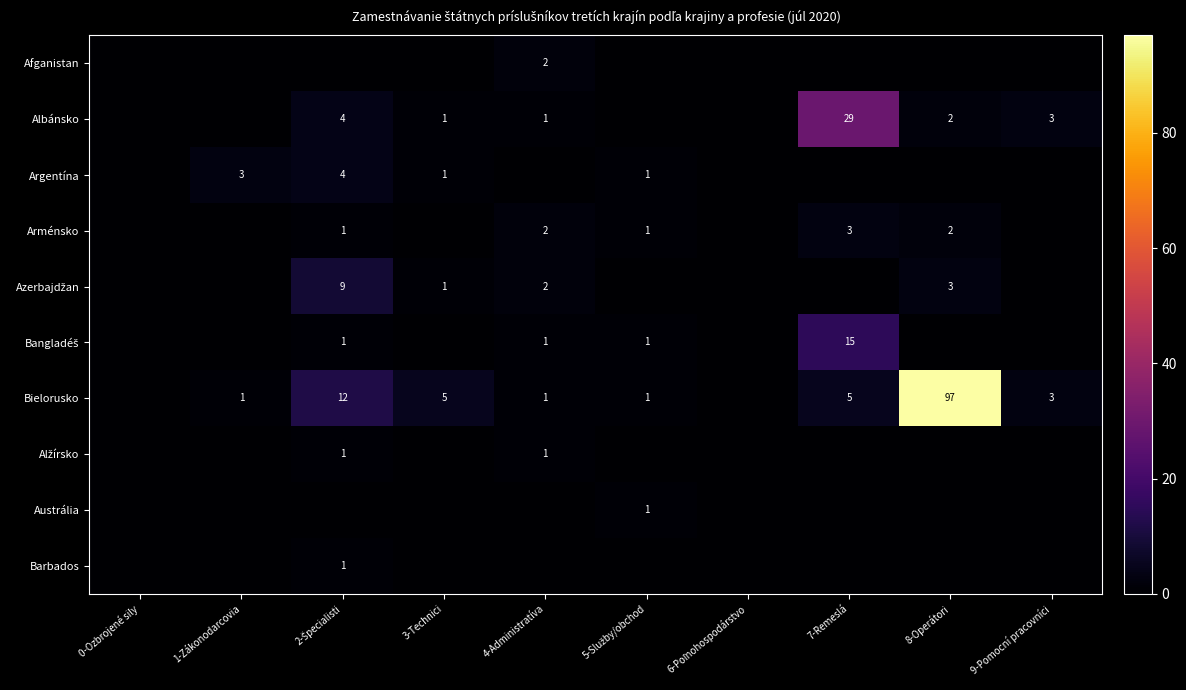

How many distinct data groups are displayed?

10